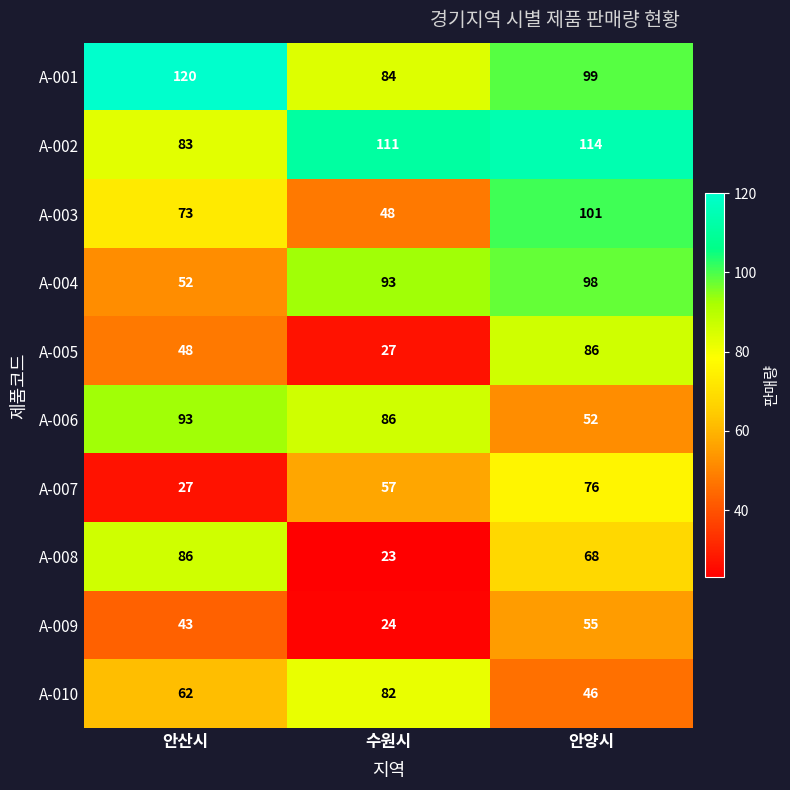

True or false: A-007 has a value of 41 at 안산시.

False